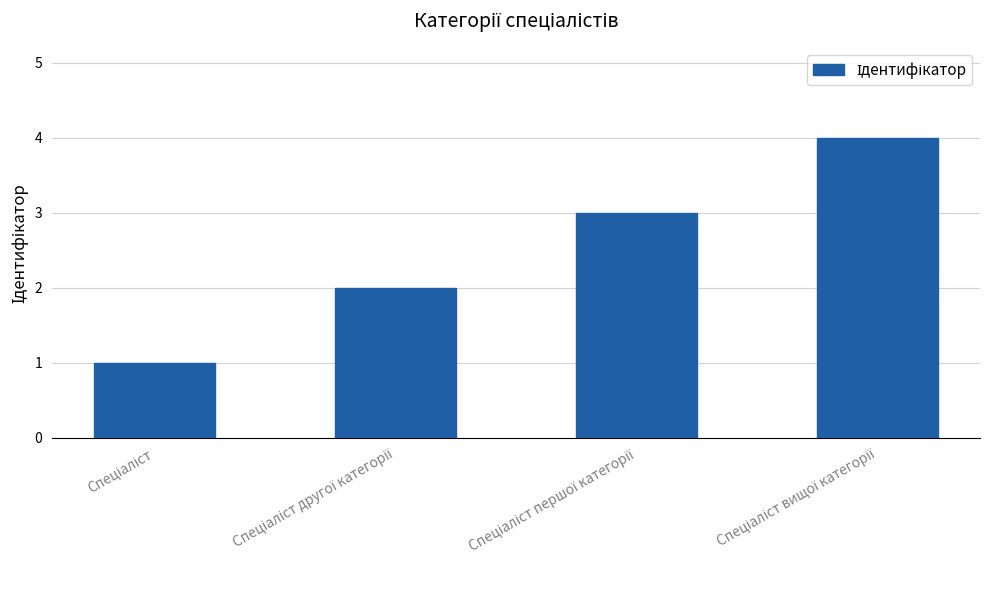

What is the sum of all values?

10